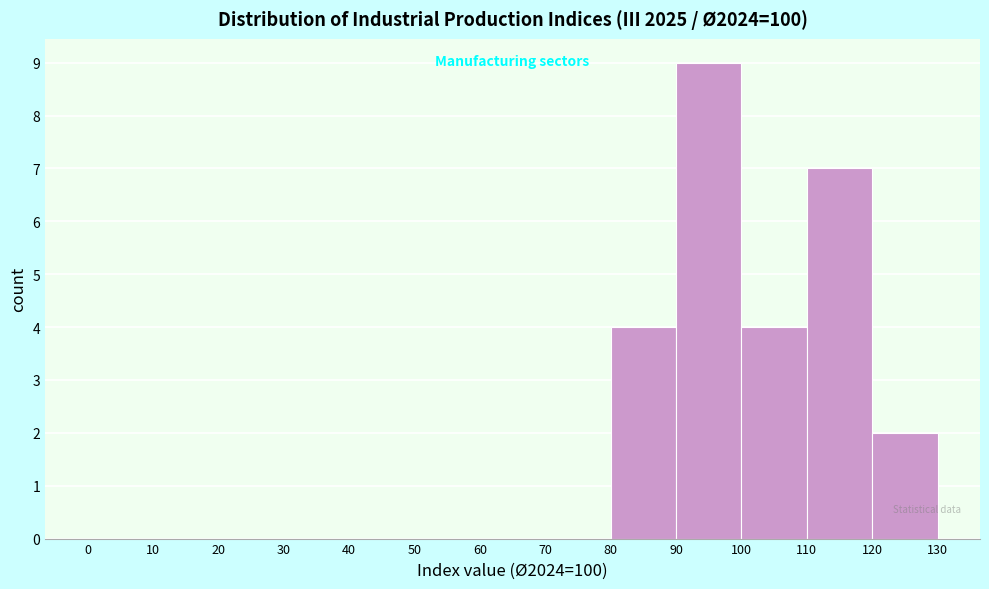

What is the height of the bar covering 110 to 120 on the x-axis? The values are not printed on the chart, so give them approximately, as read against the axis.

7